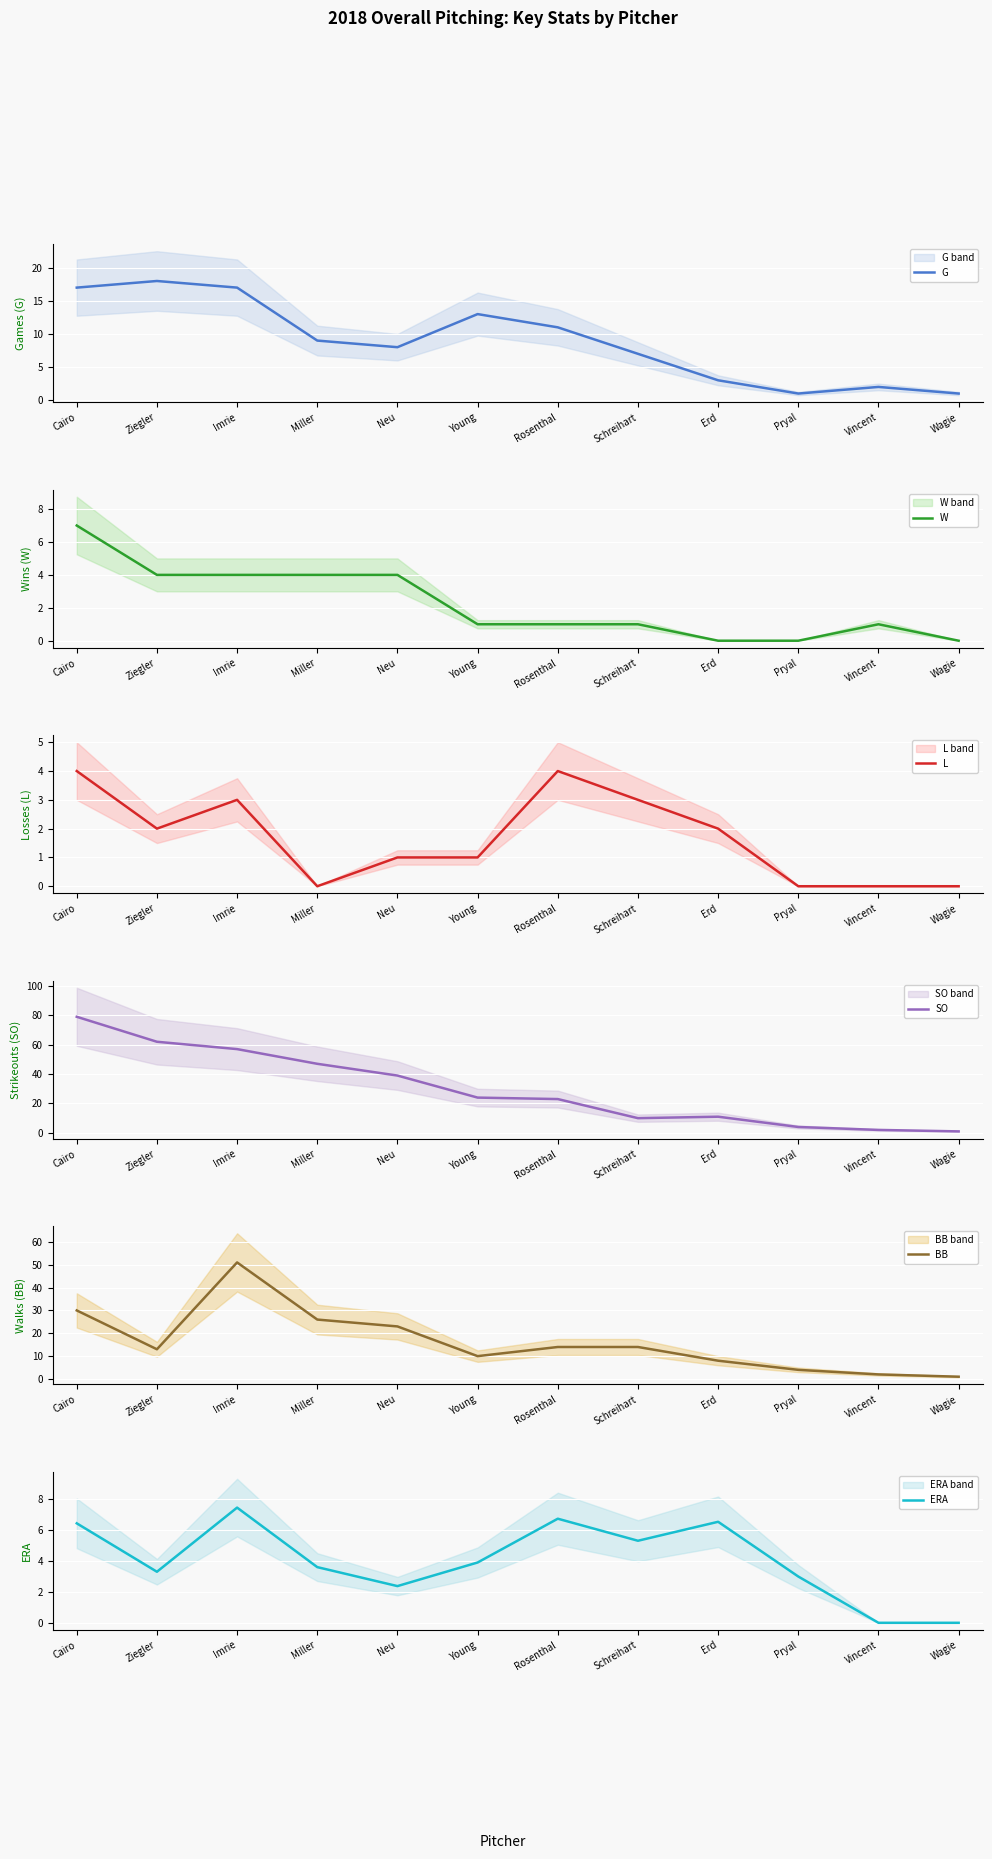

What is the label of the 7th point from the left?

Rosenthal